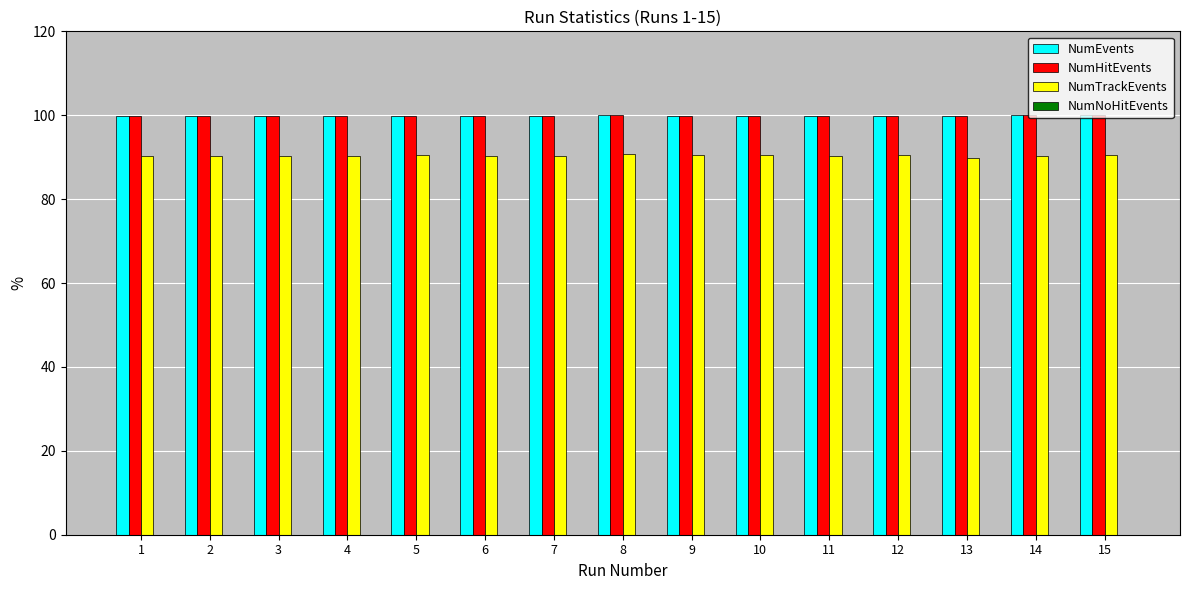

The value of NumTrackEvents at 2 is 122.7. True or false?

False